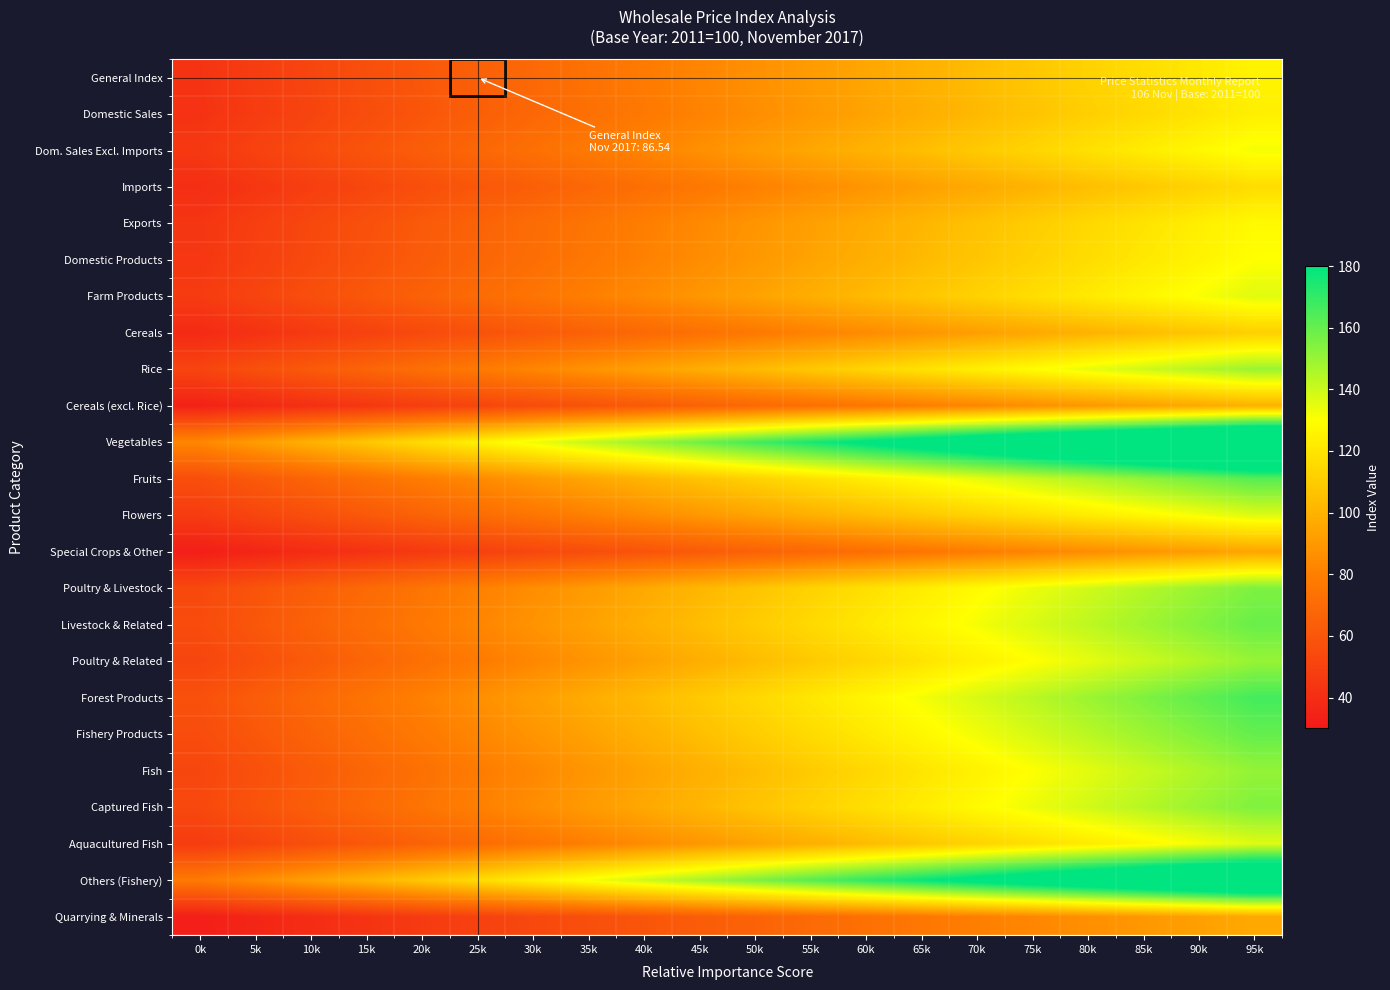

Between 35k and 70k, which series saw the biggest shift?

Vegetables